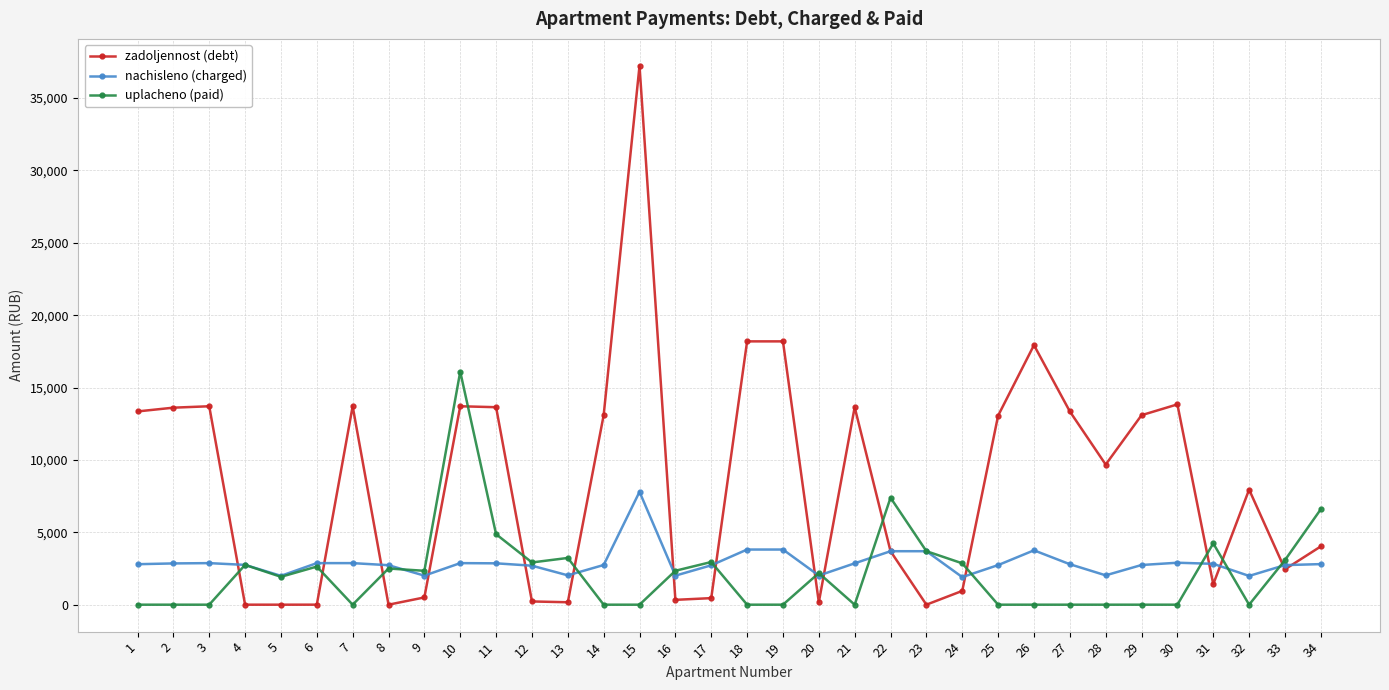

Which label corresponds to the largest value in the chart?

15